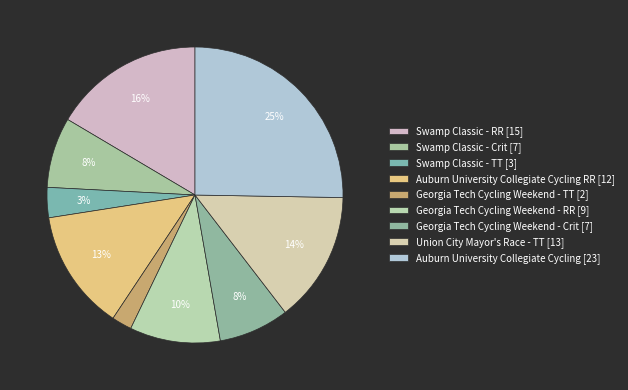

Does any single category account for the majority?

No